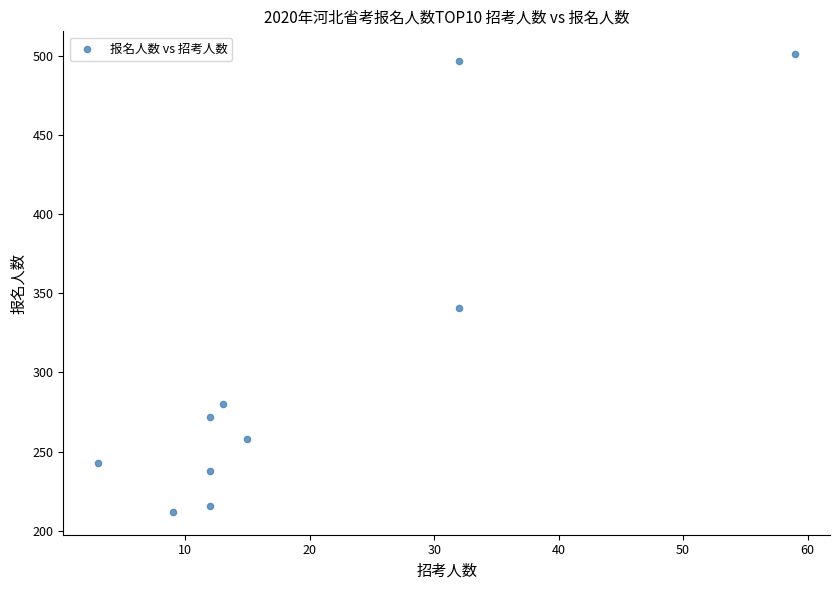

What is the range of X values (max minus min)?

56